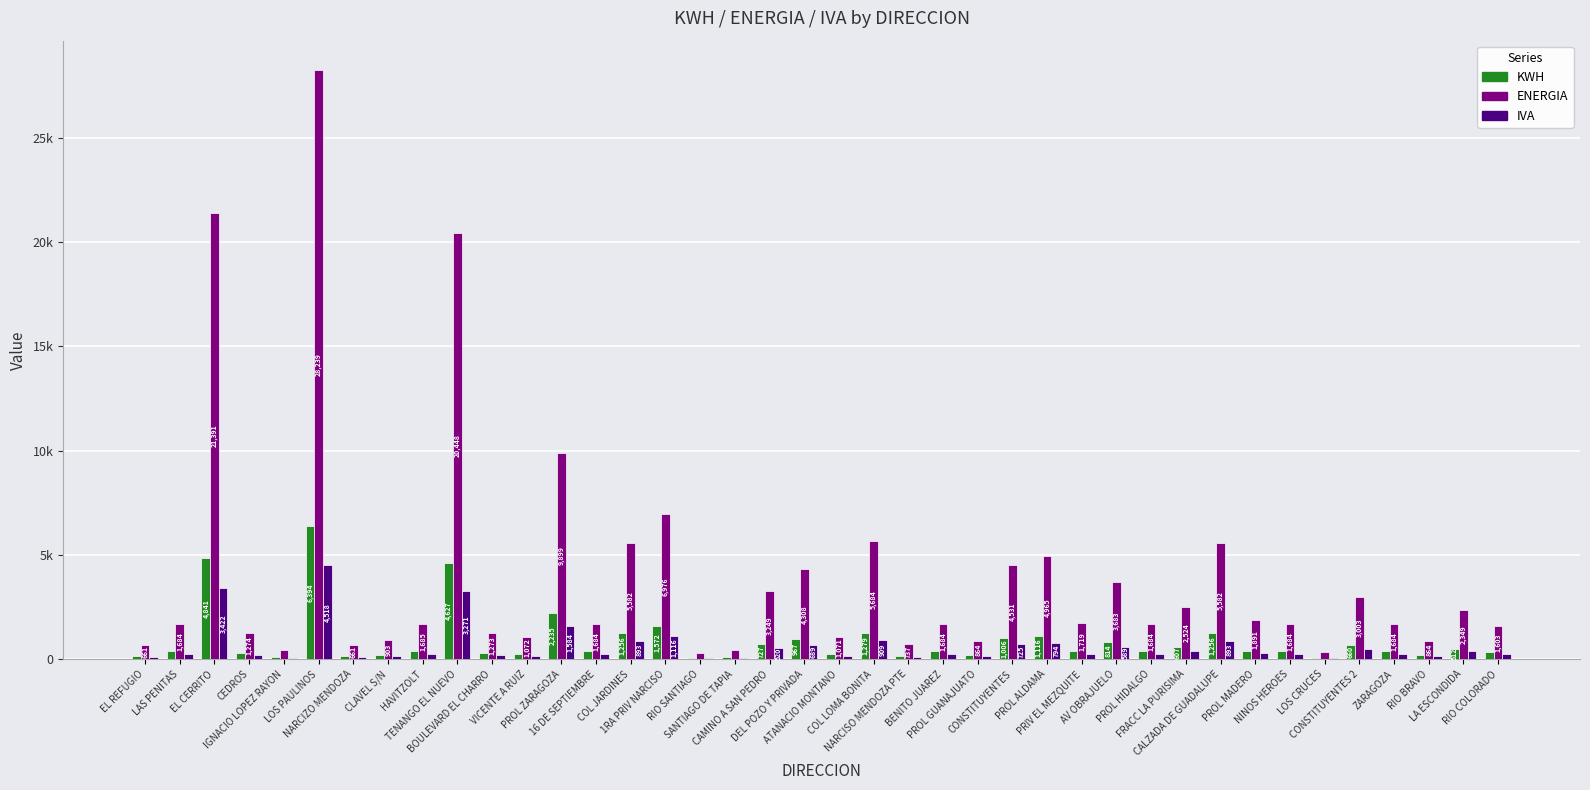

Which category has the highest value in the KWH series?

LOS PAULINOS